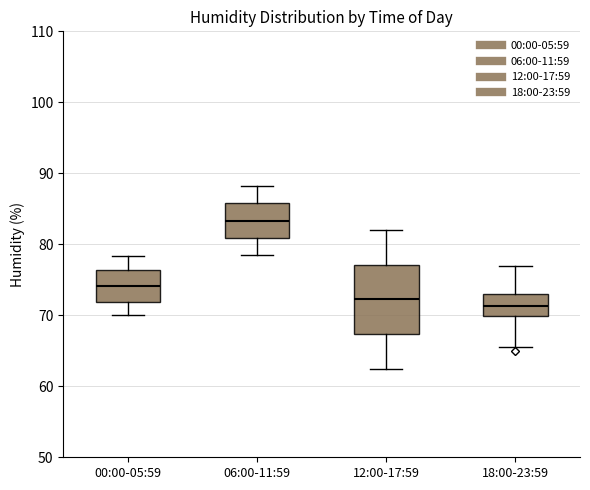

Reading left to right, transcribe this box plot: for each box, give where its median line is, the range the box spans, and where its two whiskers end, as read against the y-axis. The values are not printed on the chart, so give them approximately, as read against the axis.

00:00-05:59: median 74, box 72 to 76, whiskers 70 to 78
06:00-11:59: median 83, box 81 to 86, whiskers 79 to 88
12:00-17:59: median 72, box 67 to 77, whiskers 63 to 82
18:00-23:59: median 71, box 70 to 73, whiskers 66 to 77